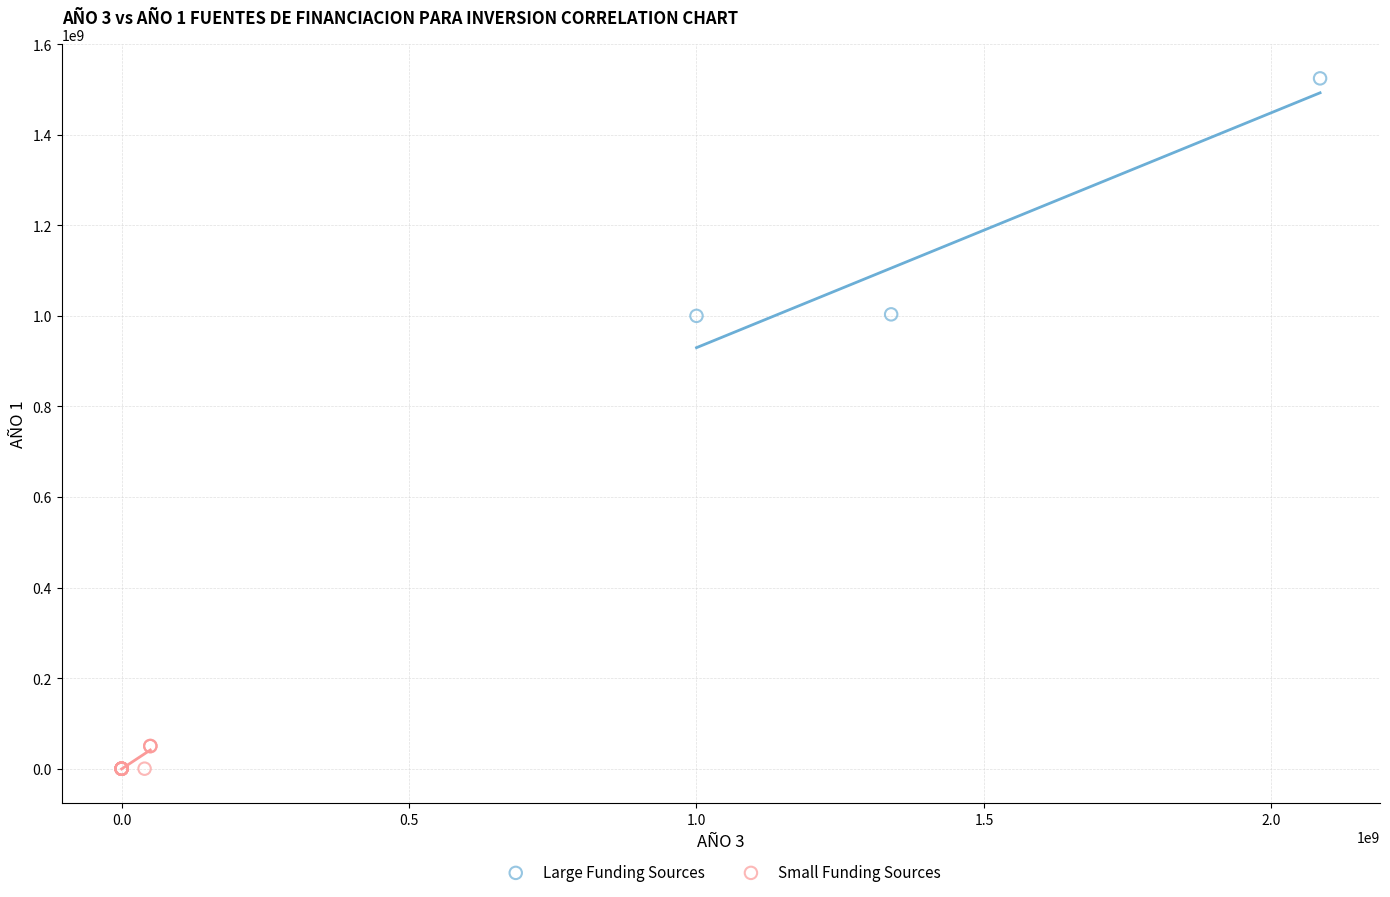

Which series contains the highest Y value?

Large Funding Sources